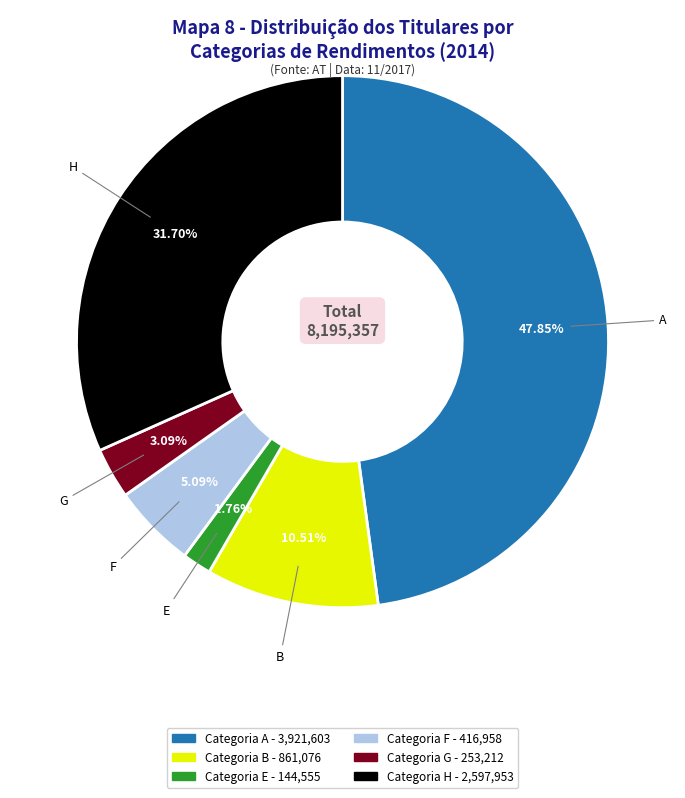

To the nearest percent, what is the difference between the largest and smallest slice percentages?

46%